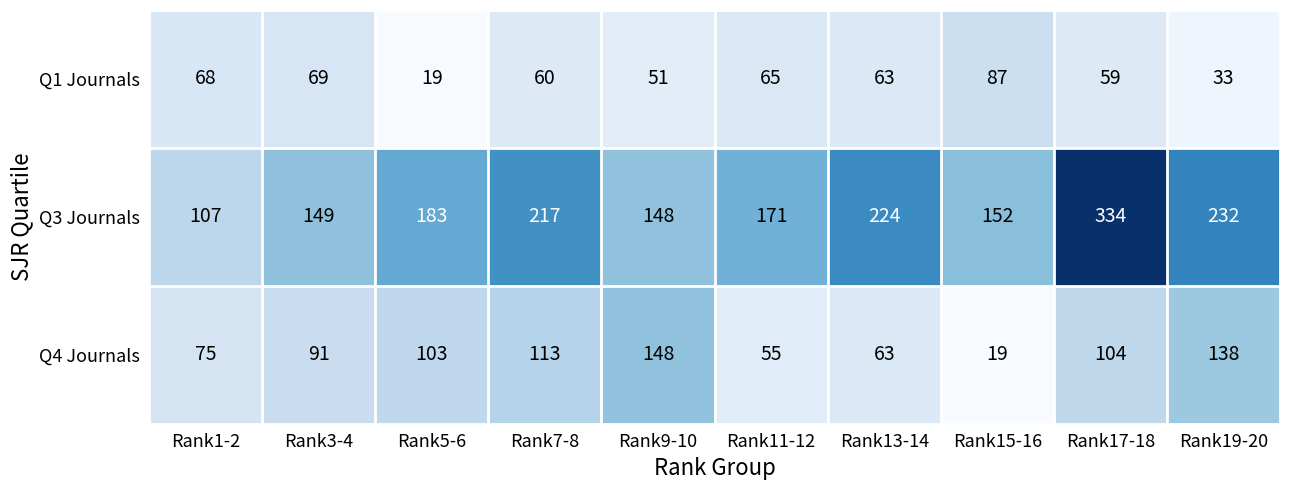

At which label does Q1 Journals first exceed 63?

Rank1-2